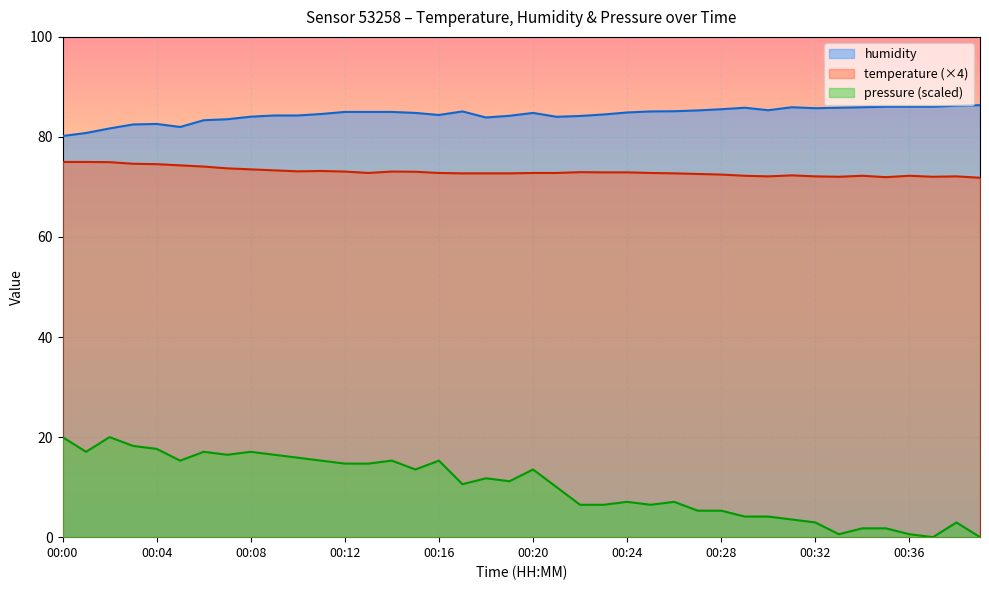

True or false: pressure and humidity intersect in this chart.

False